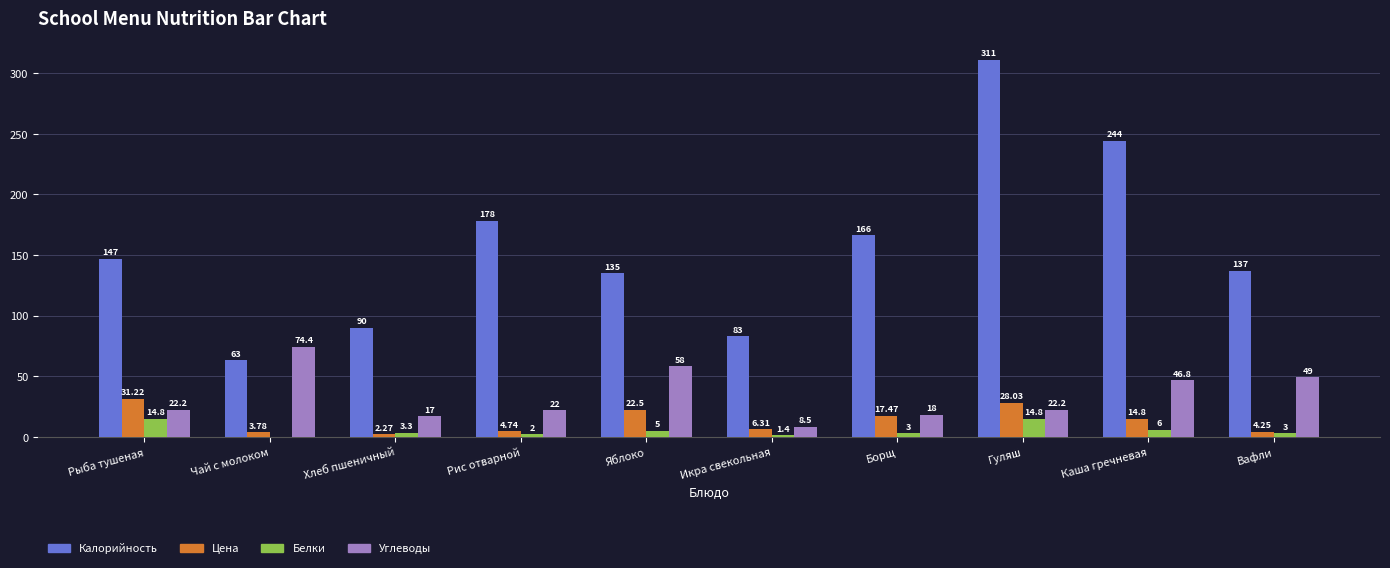

What are all the series names shown in the legend?

Калорийность, Цена, Белки, Углеводы